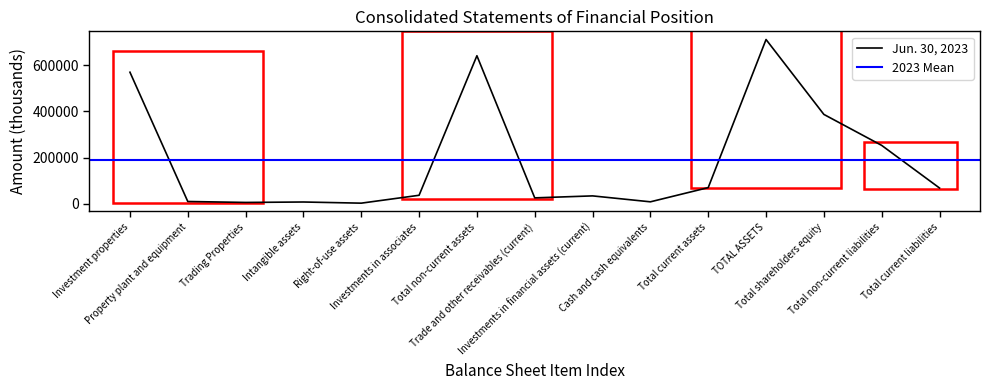

What position from the right is Cash and cash equivalents?

6